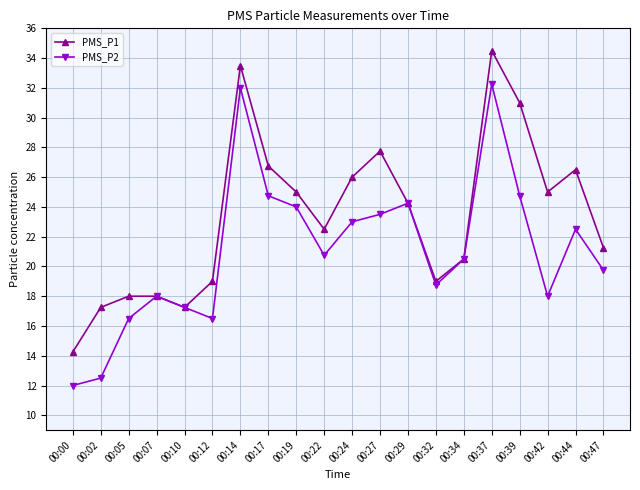

What is the value of the PMS_P2 point at the 4th from the left?

18.0